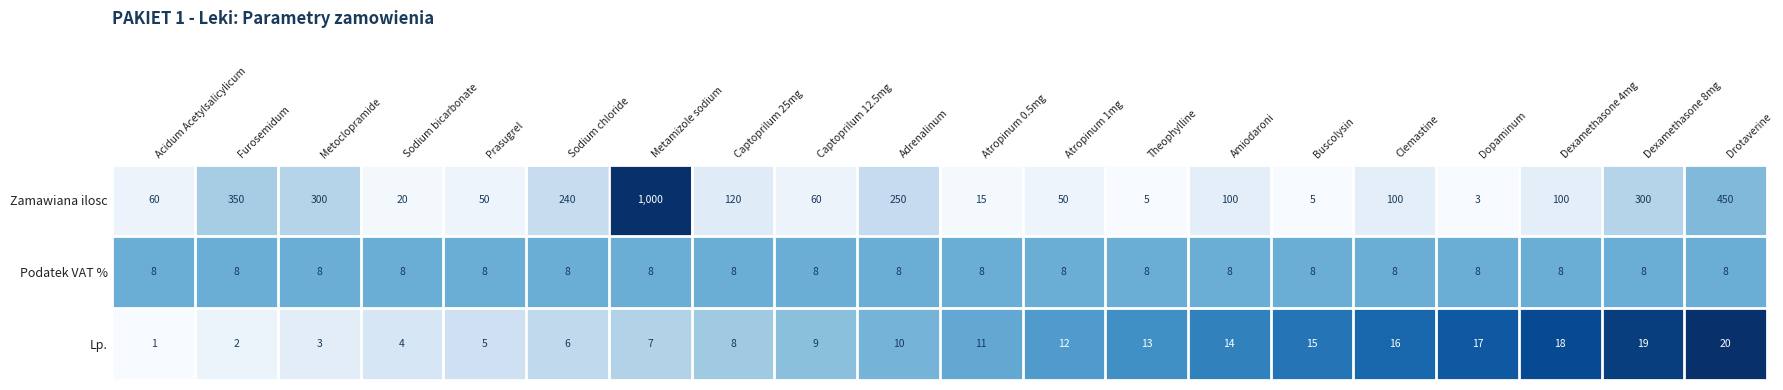

List the series in order of their peak value, lowest first.

Podatek VAT %, Lp., Zamawiana ilosc